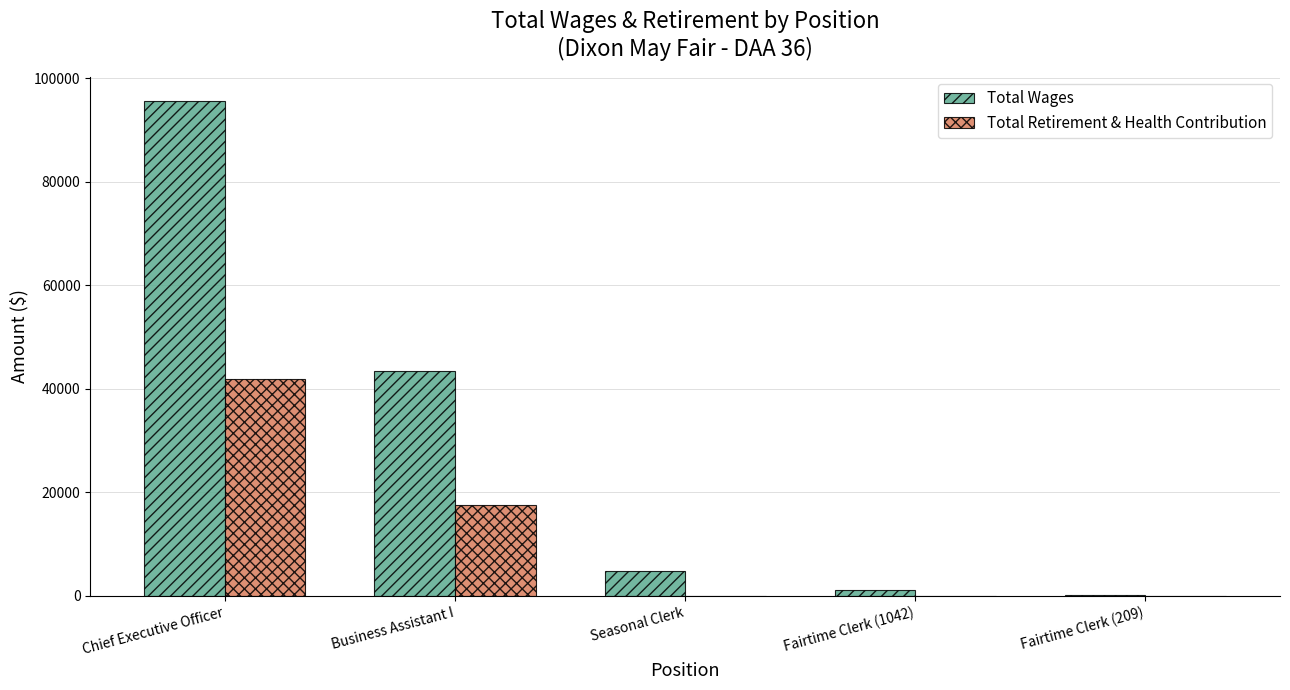

Which series has the largest total across all categories?

Total Wages